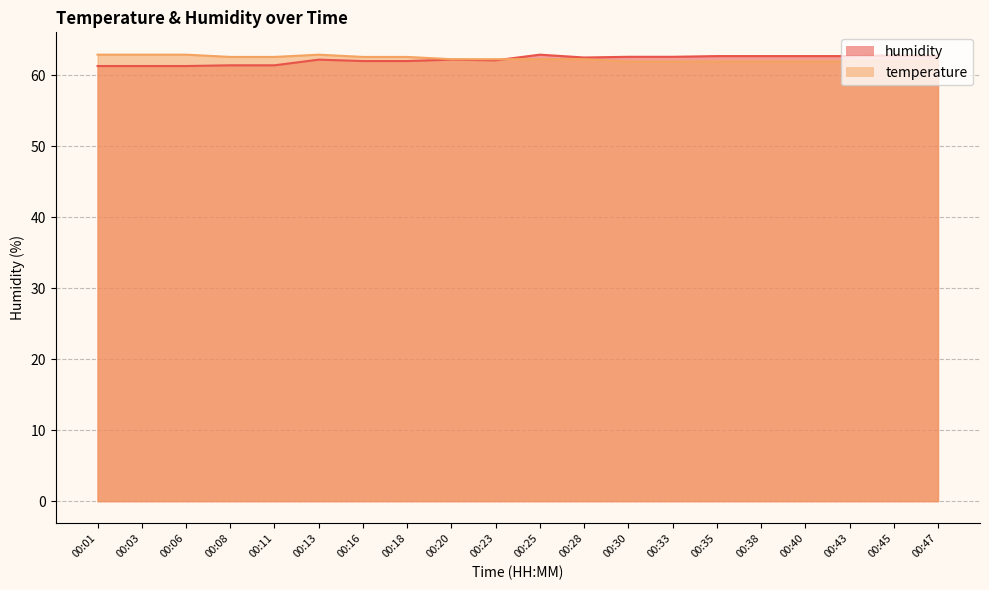

True or false: temperature has a value of 37.1 at 00:33.

False